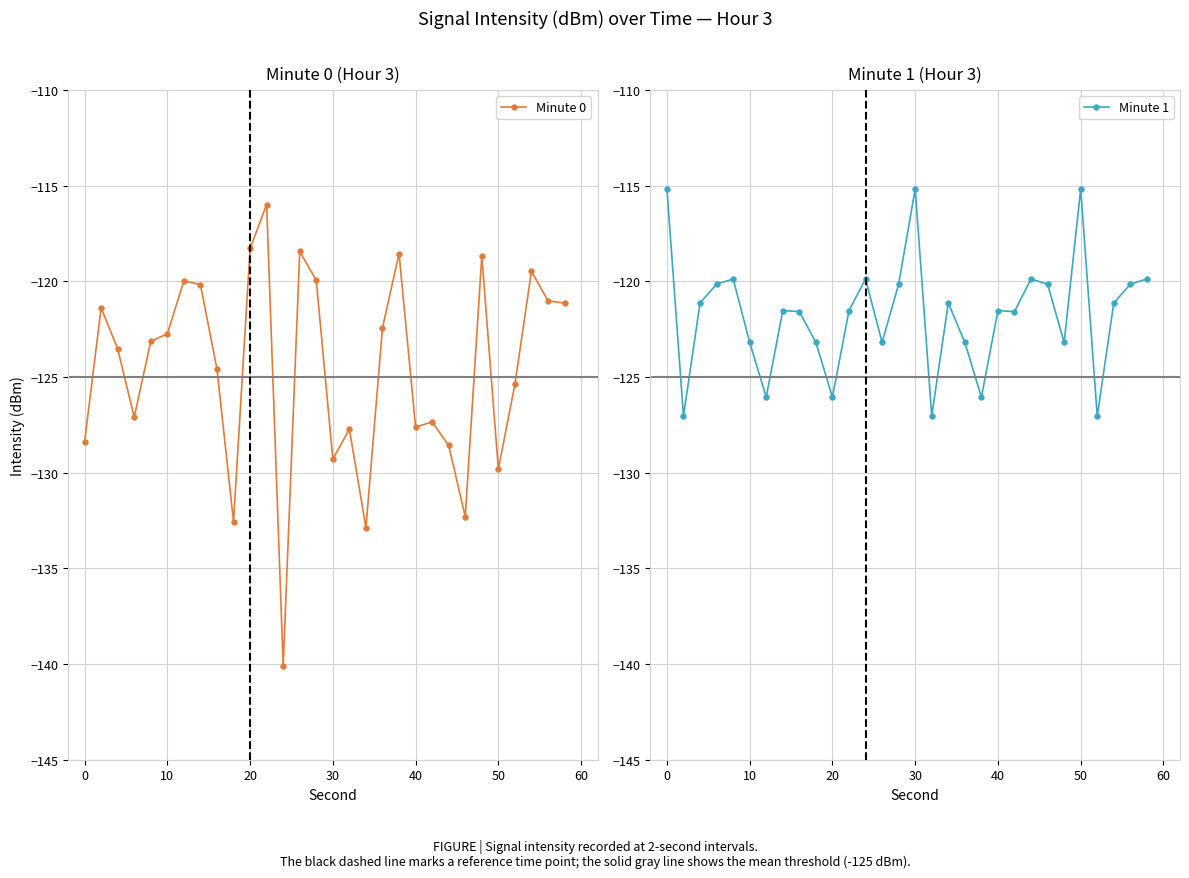

Which series has the largest range (max minus min)?

Minute 0